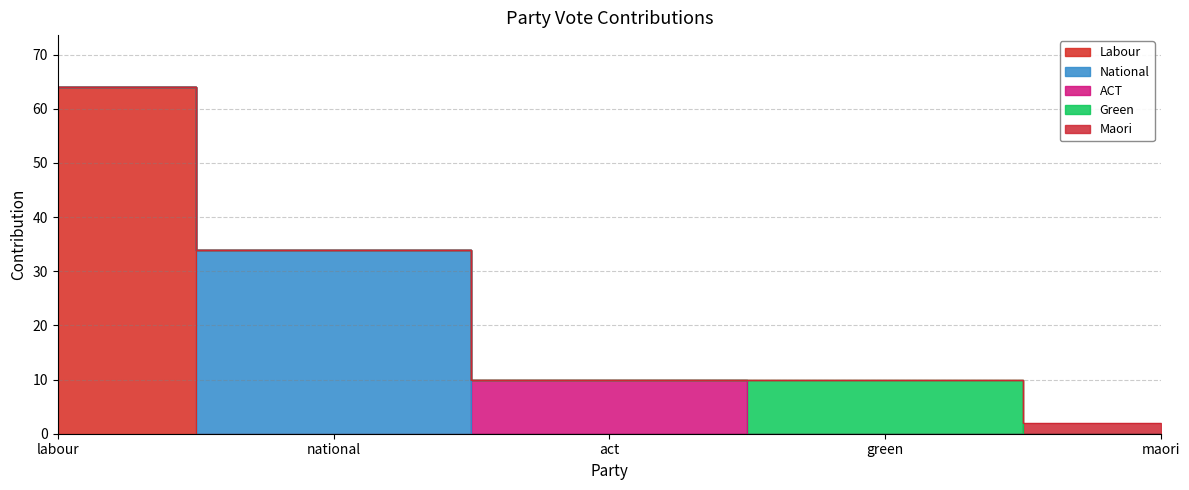

At how many categories does at least one series exceed 8?

4